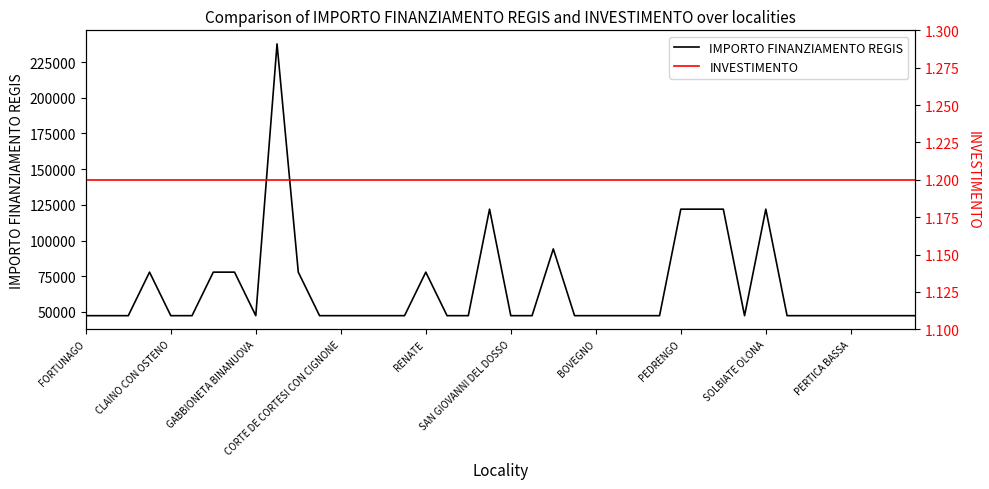

Does the chart display data point markers on the line(s)?

No